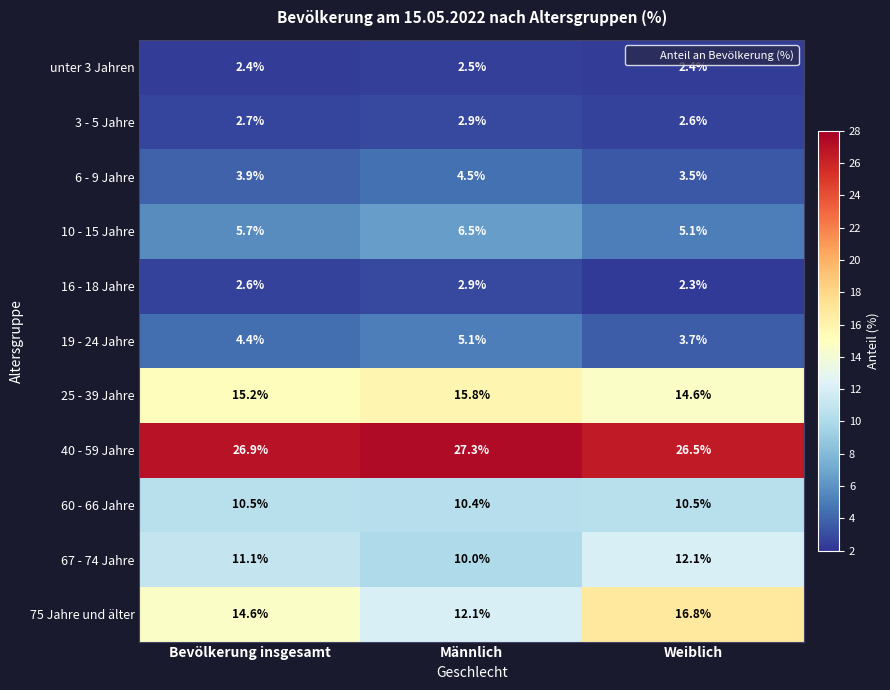

What is the difference between the highest and lowest values at Weiblich?

24.2